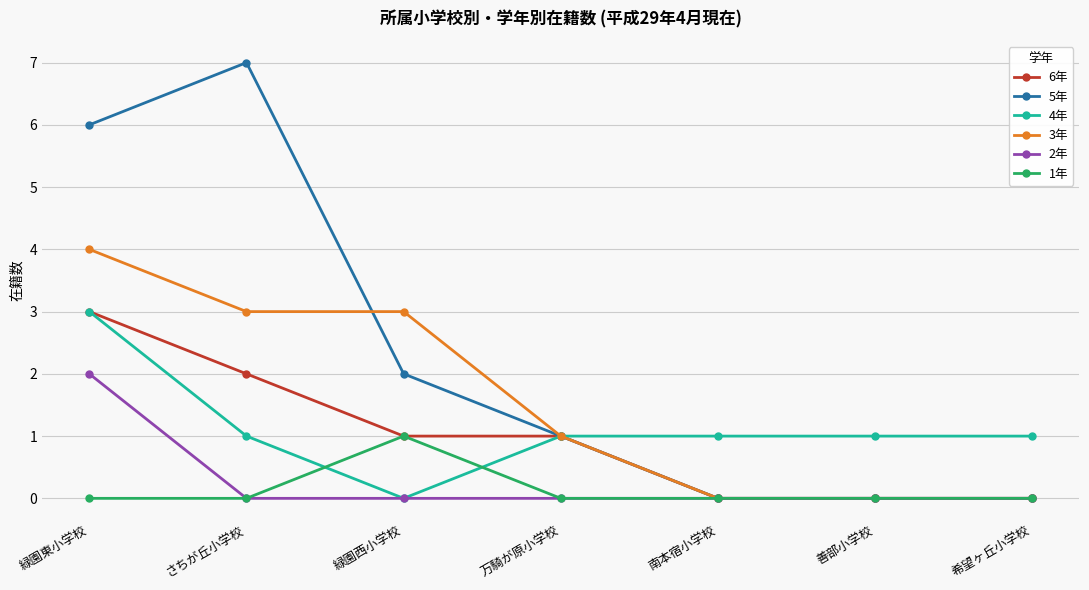

What is the label of the 5th point from the left?

南本宿小学校